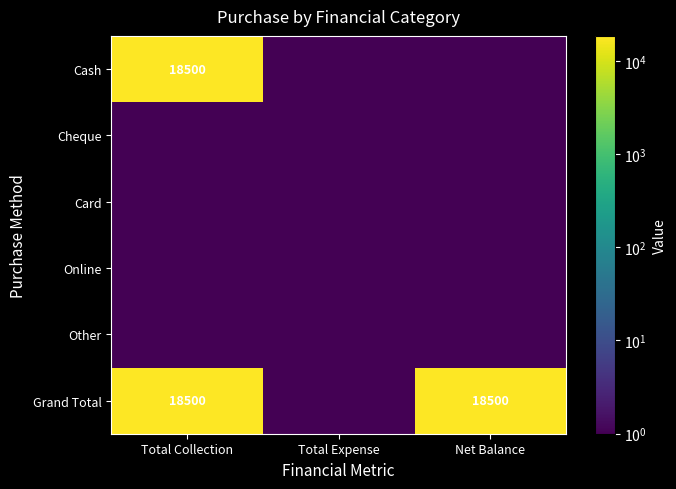

Which has a higher value, Total Expense or Net Balance?

Total Expense